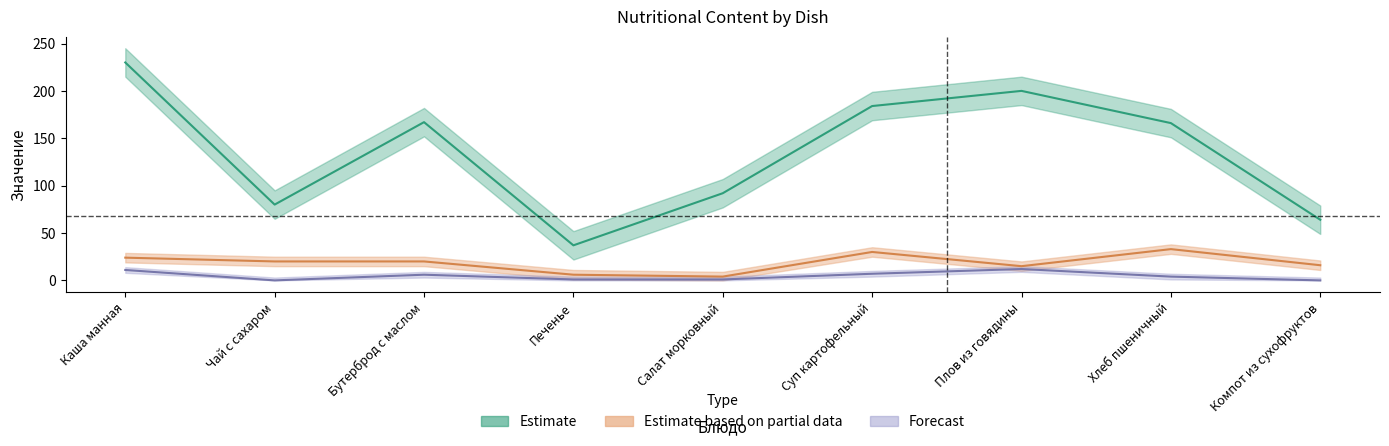

Count the number of categories in the chart.

9